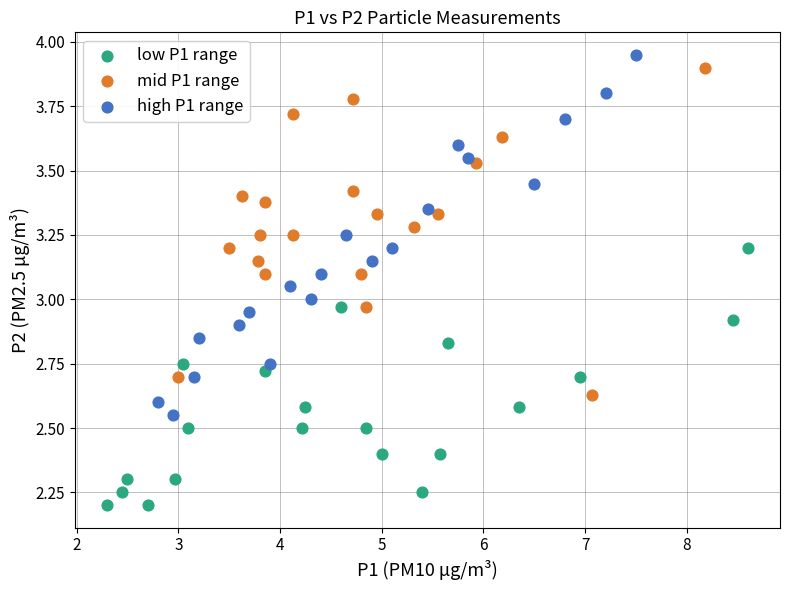

Which series reaches the minimum Y coordinate?

low P1 range